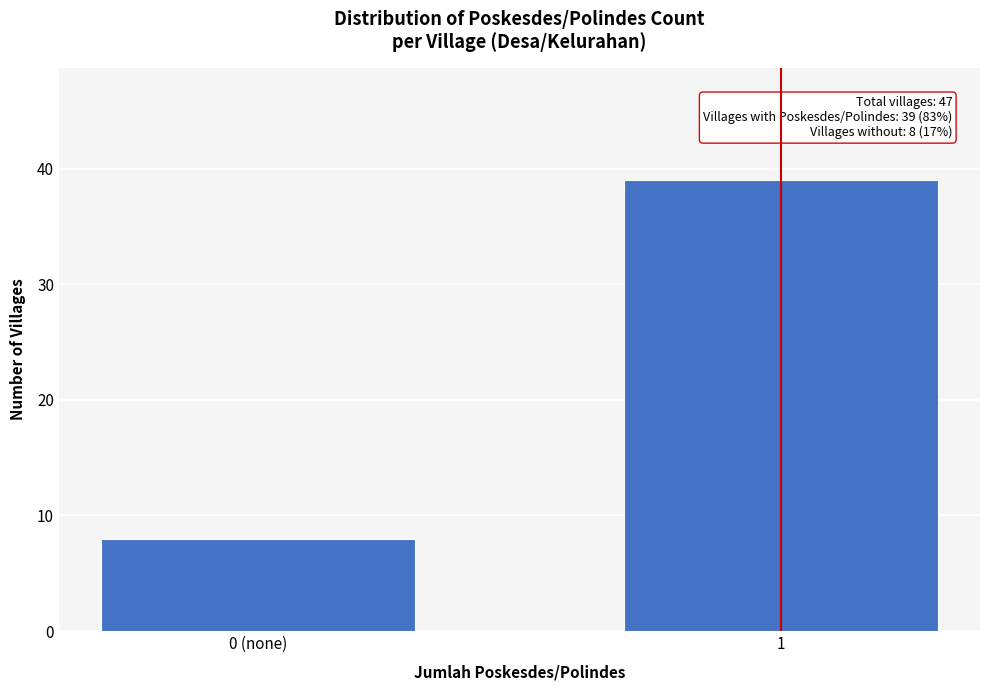

Reading left to right, what are all the values shown in this chart?

0 (none)=8	1=39